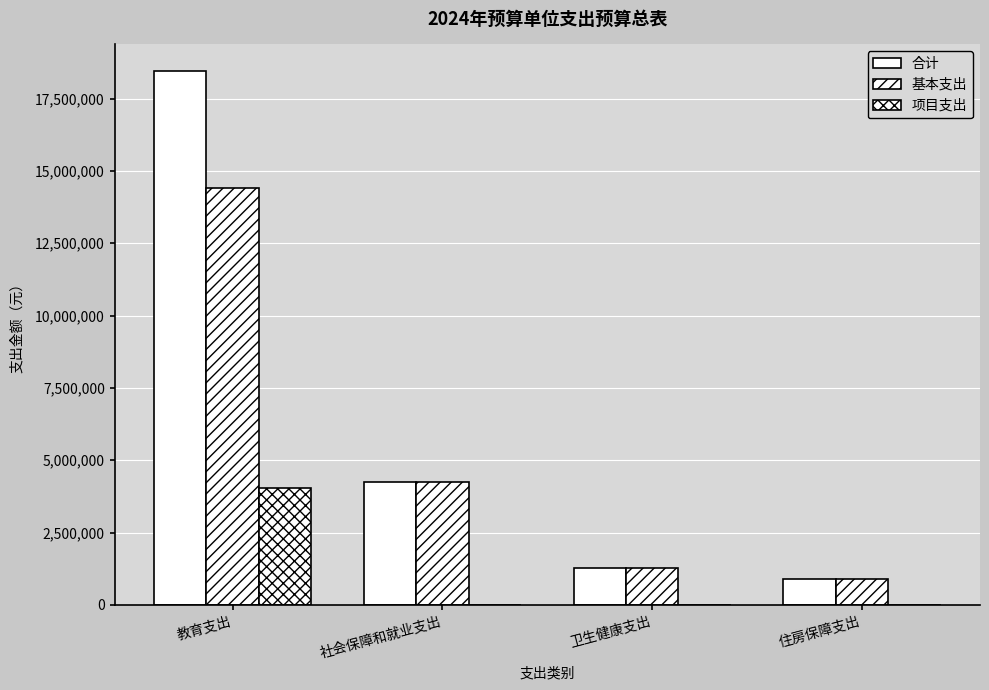

Between 卫生健康支出 and 社会保障和就业支出, which is larger?

社会保障和就业支出